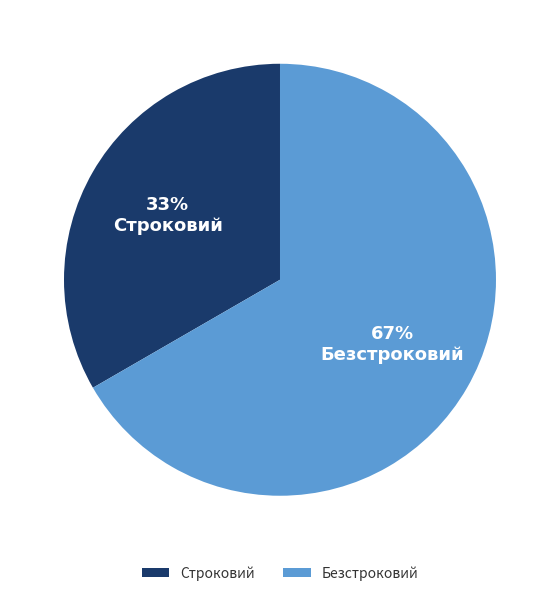

Which category has the biggest portion of the pie?

Безстроковий